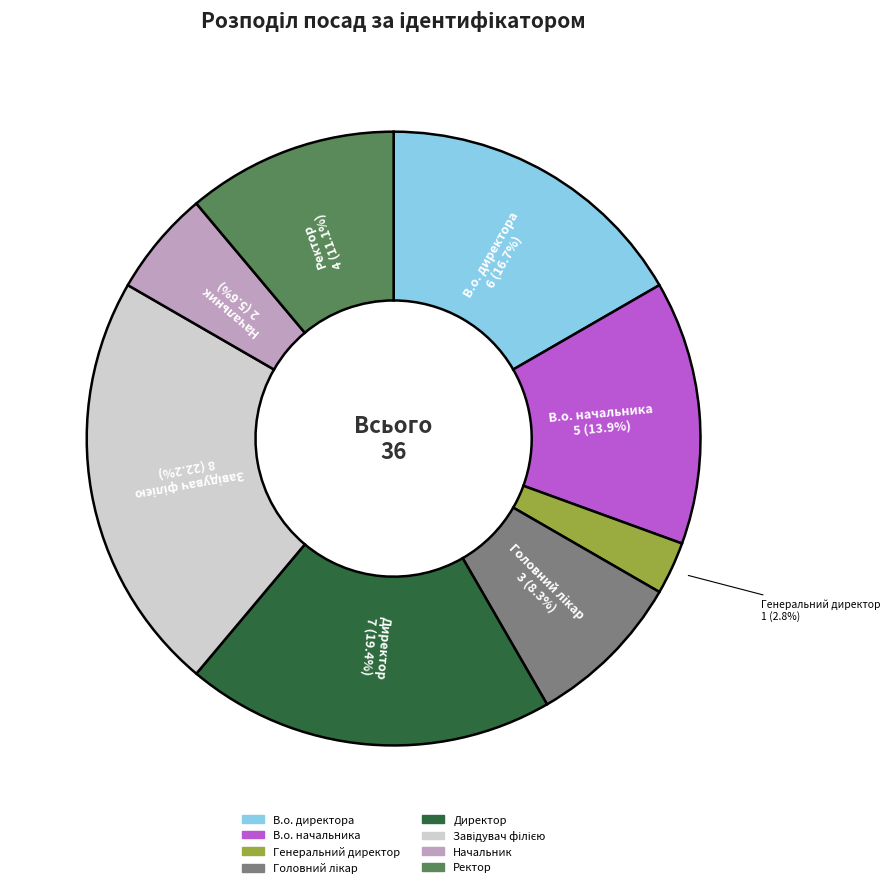

Count the number of slices in the pie.

8